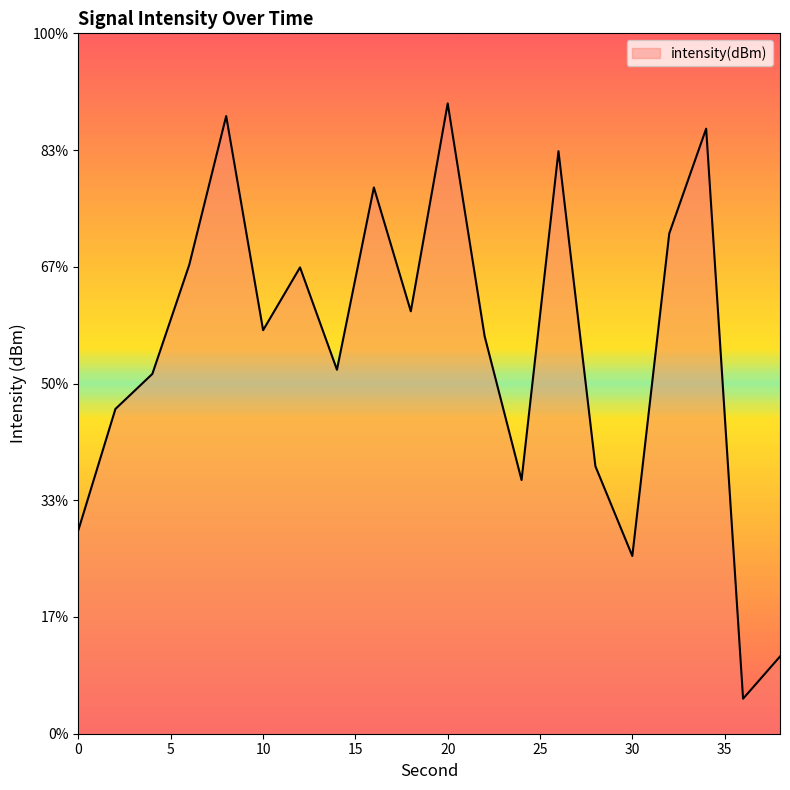

Where is the data nearest to the value -130?

4